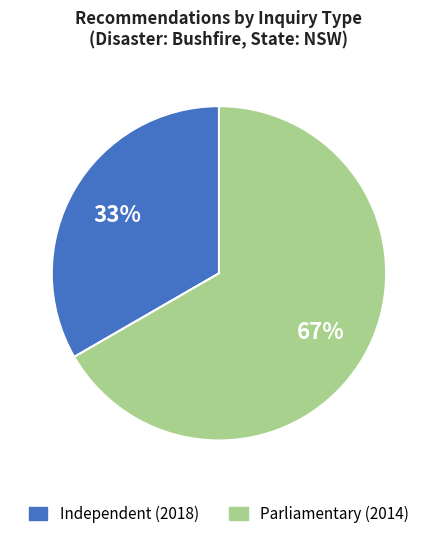

Is there a majority slice in this chart?

Yes